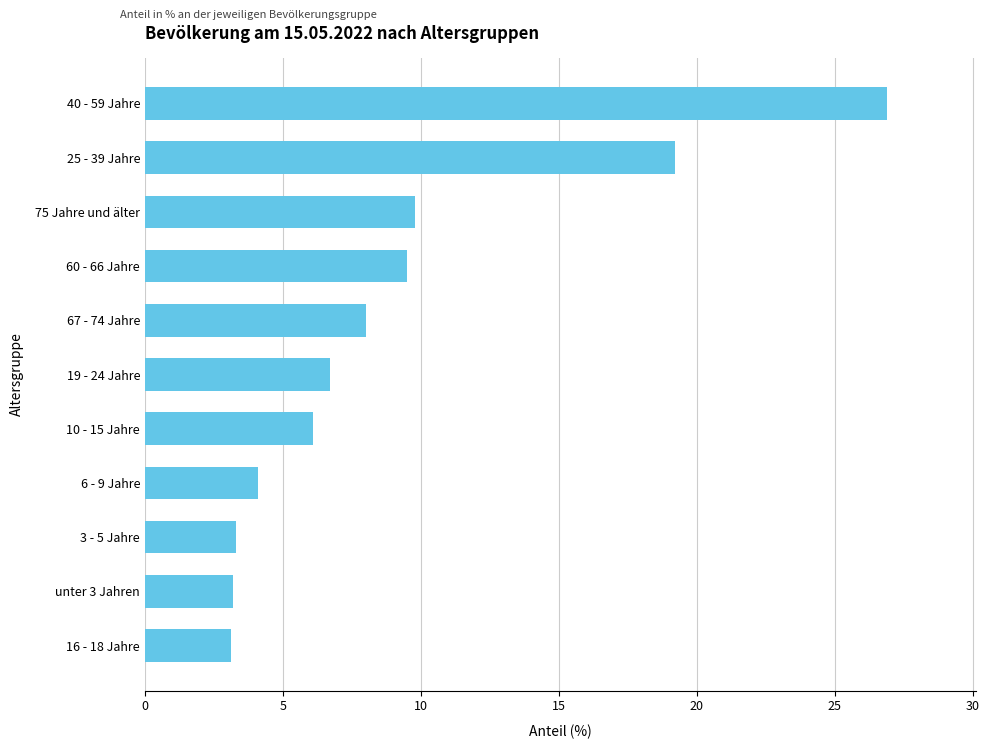

What is the change in value from 10 - 15 Jahre to 75 Jahre und älter?

+3.7